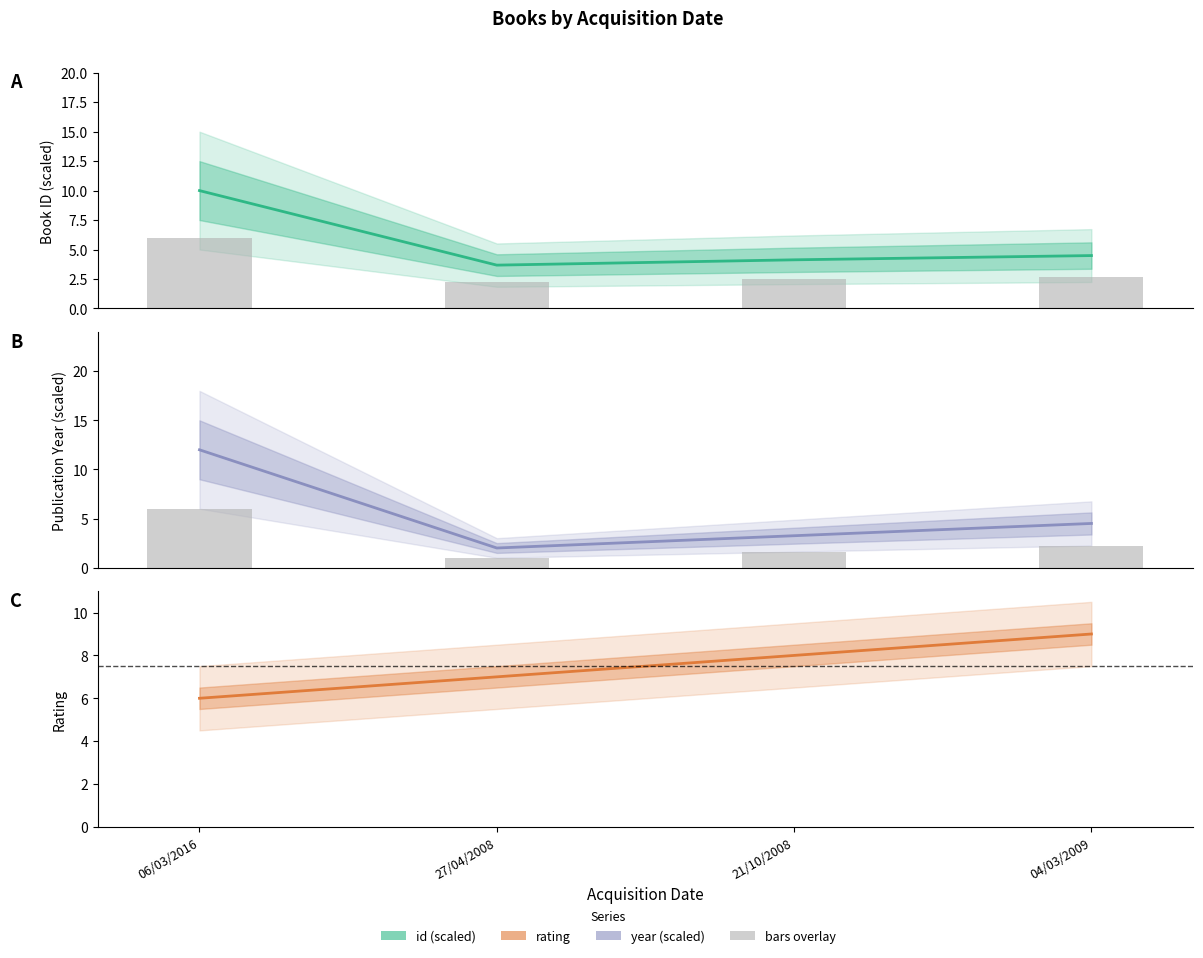

What is the difference between the maximum and minimum values in the rating series?

3.0